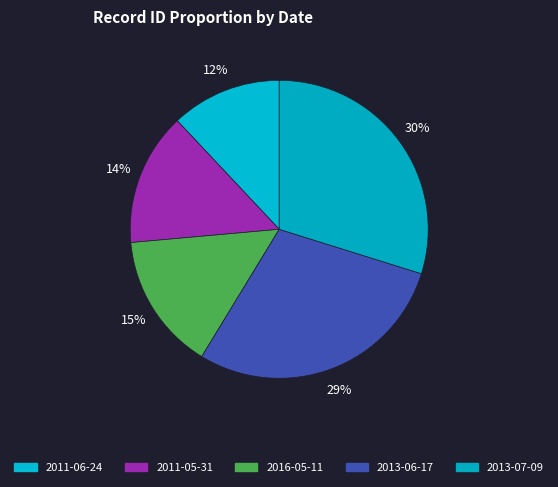

How many slices are in this pie chart?

5